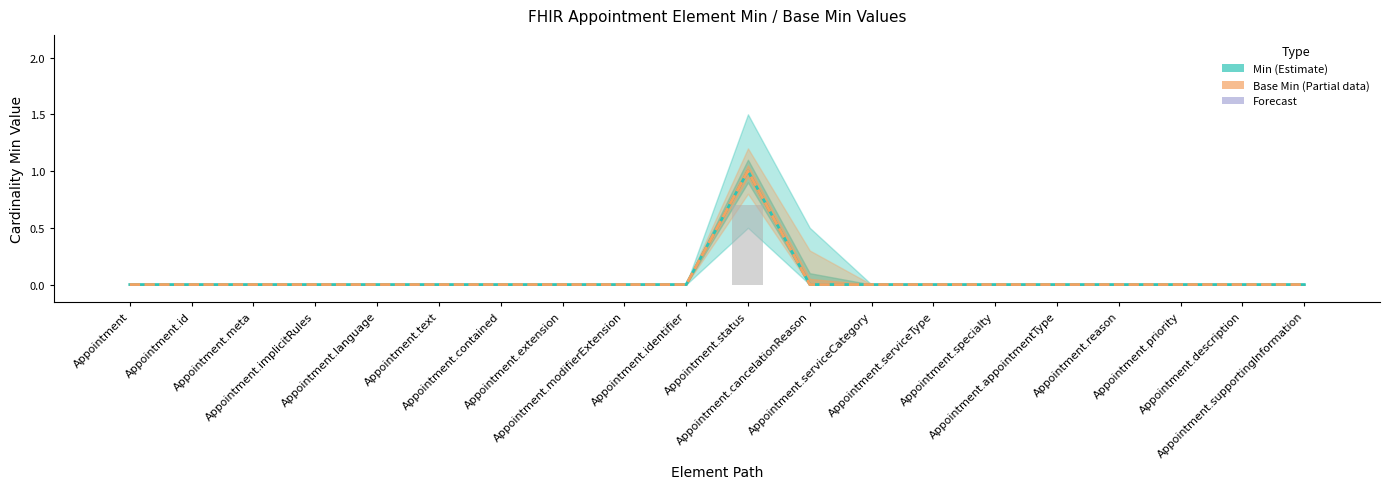

What is the label of the 4th bar from the right?

Appointment.reason